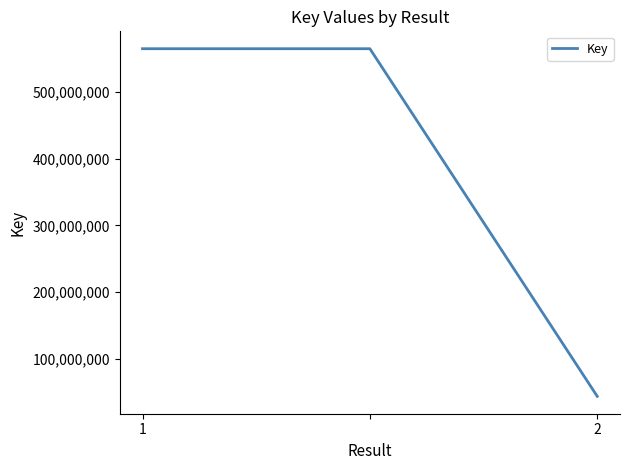

What is the maximum value shown in the chart?

564240267